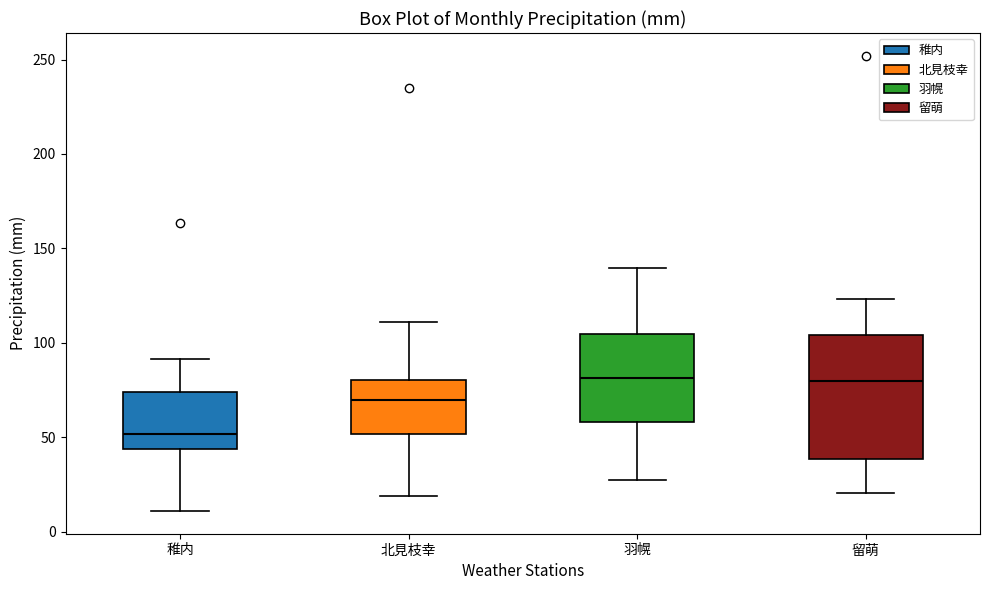

Which box has the lowest median line?

稚内